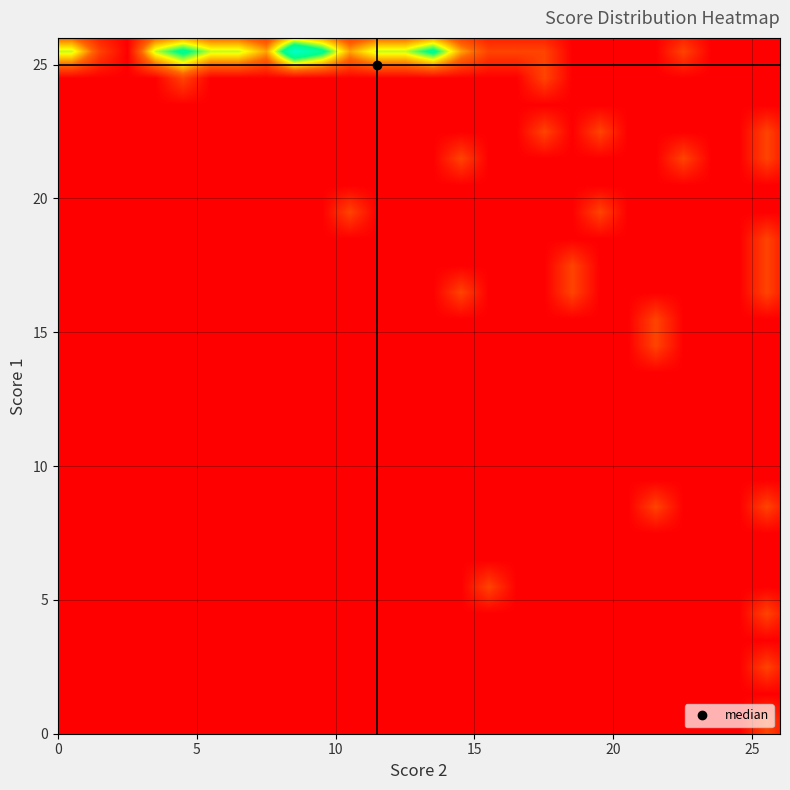

At how many categories does at least one series exceed 1?

13